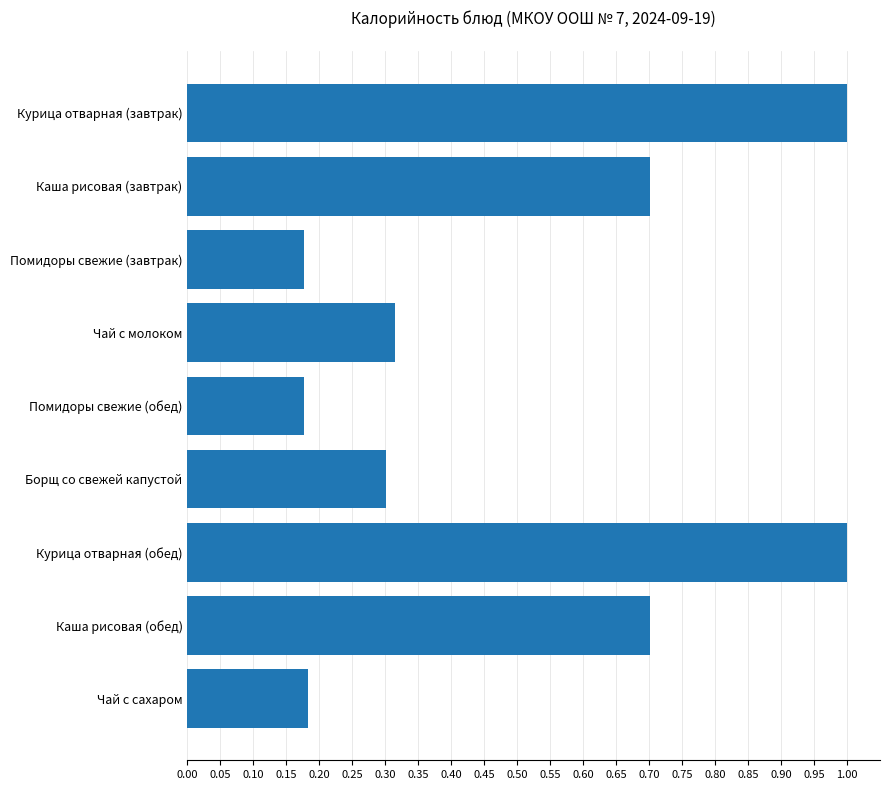

What is the greatest value displayed?

1.0